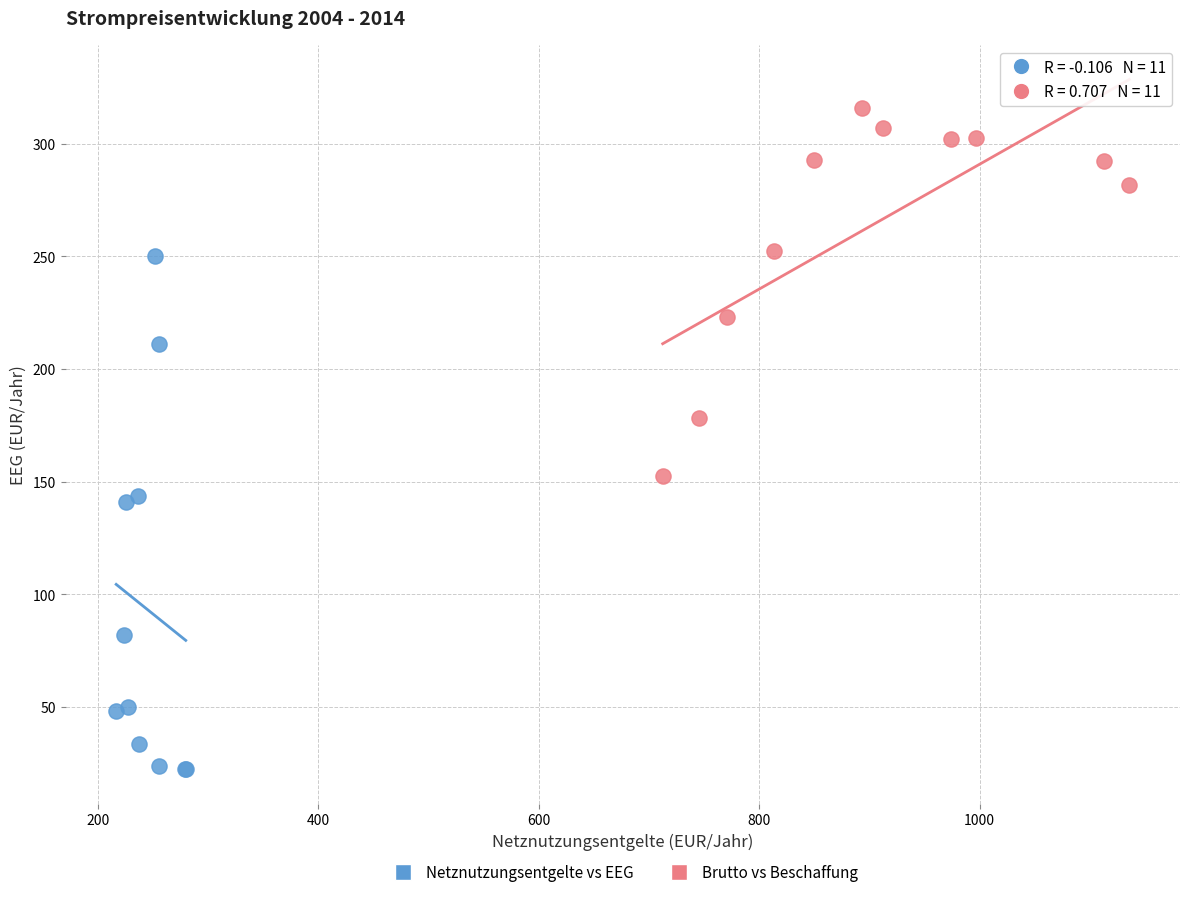

Which series contains the lowest Y value?

Netznutzungsentgelte vs EEG